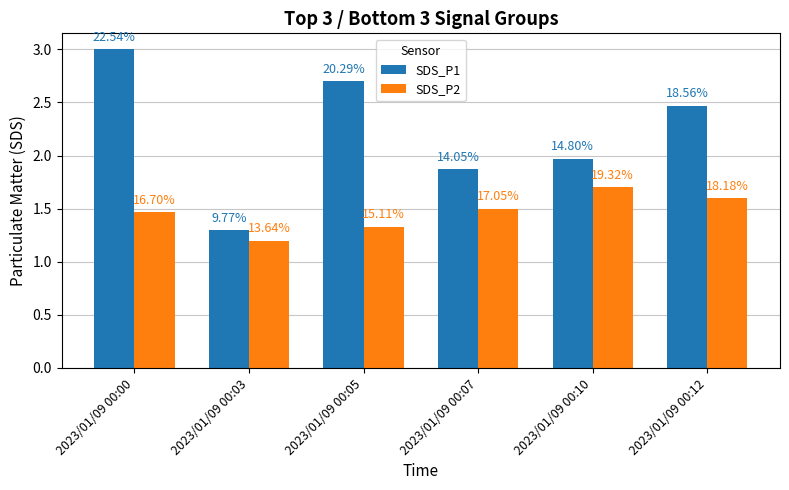

How many bars are there in each group?

2